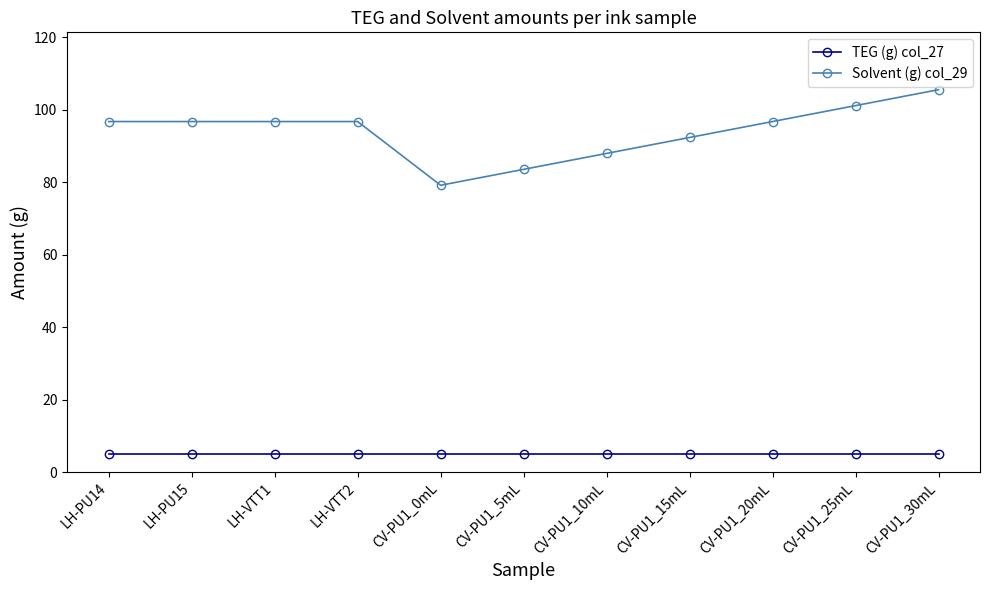

Is this an area chart (filled region under the line)?

No